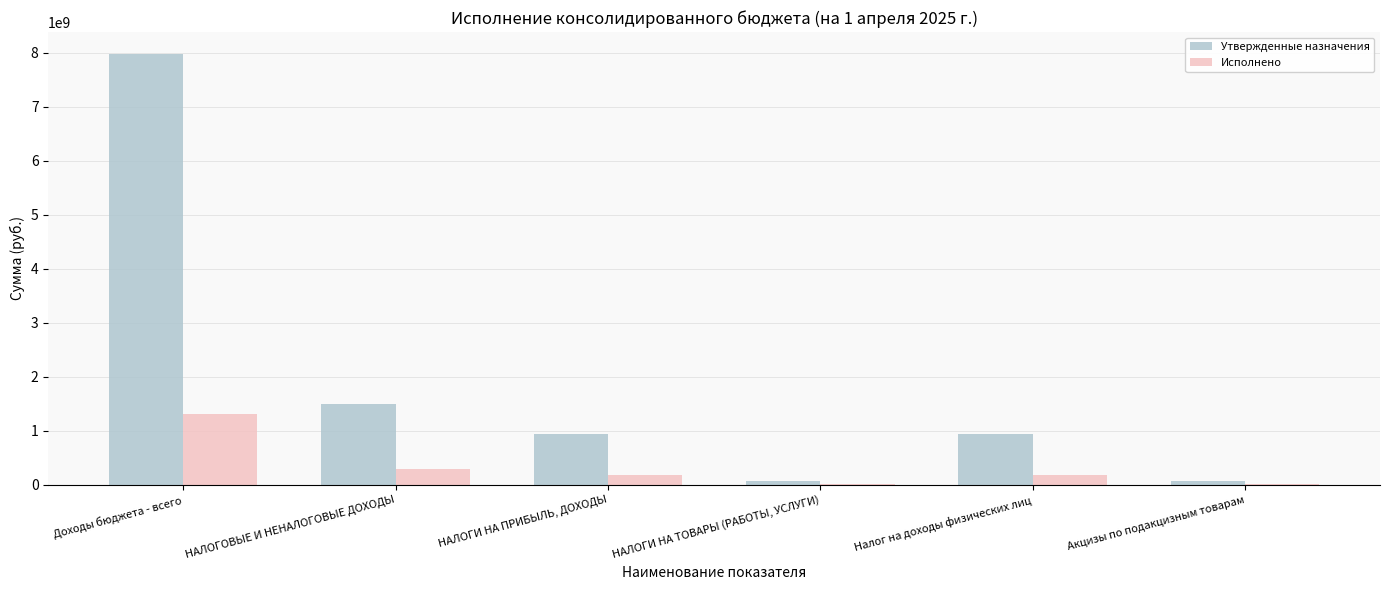

What value does the Утвержденные назначения series have at Налог на доходы физических лиц?

939539300.0